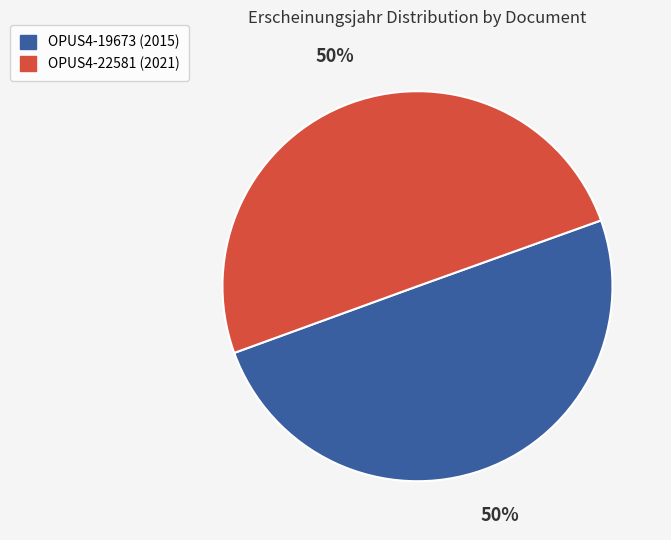

The OPUS4-19673 slice represents 36% of the pie. True or false?

False